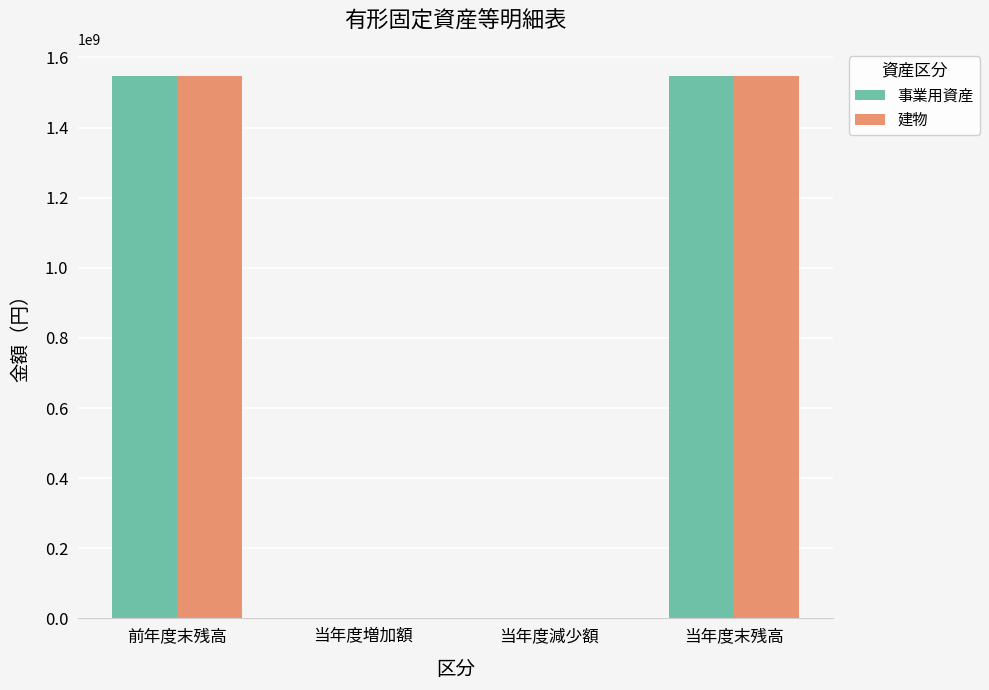

How many series are shown in this chart?

2